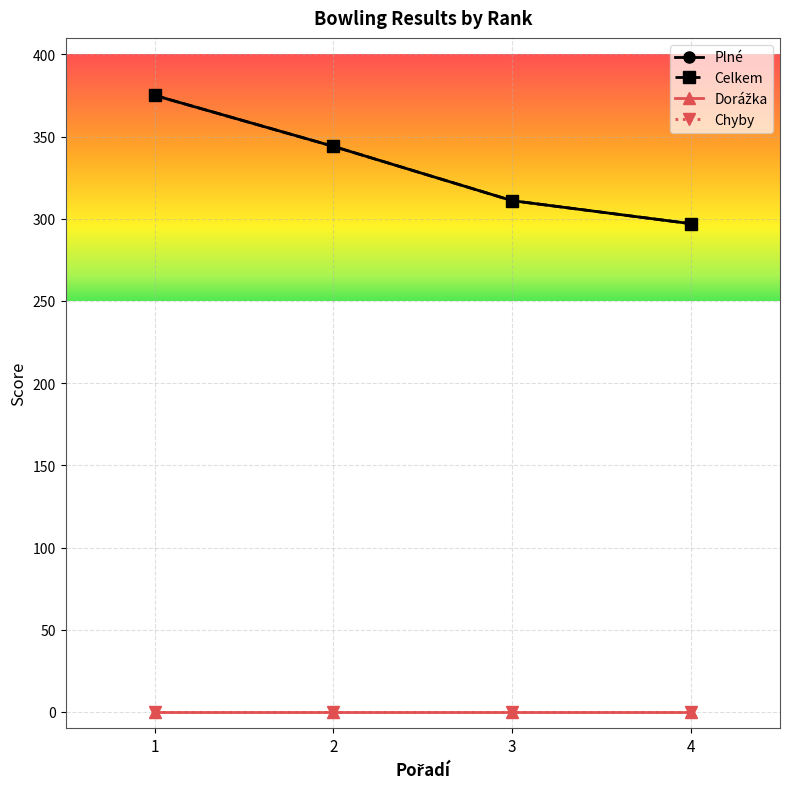

Does the chart have visible grid lines?

Yes